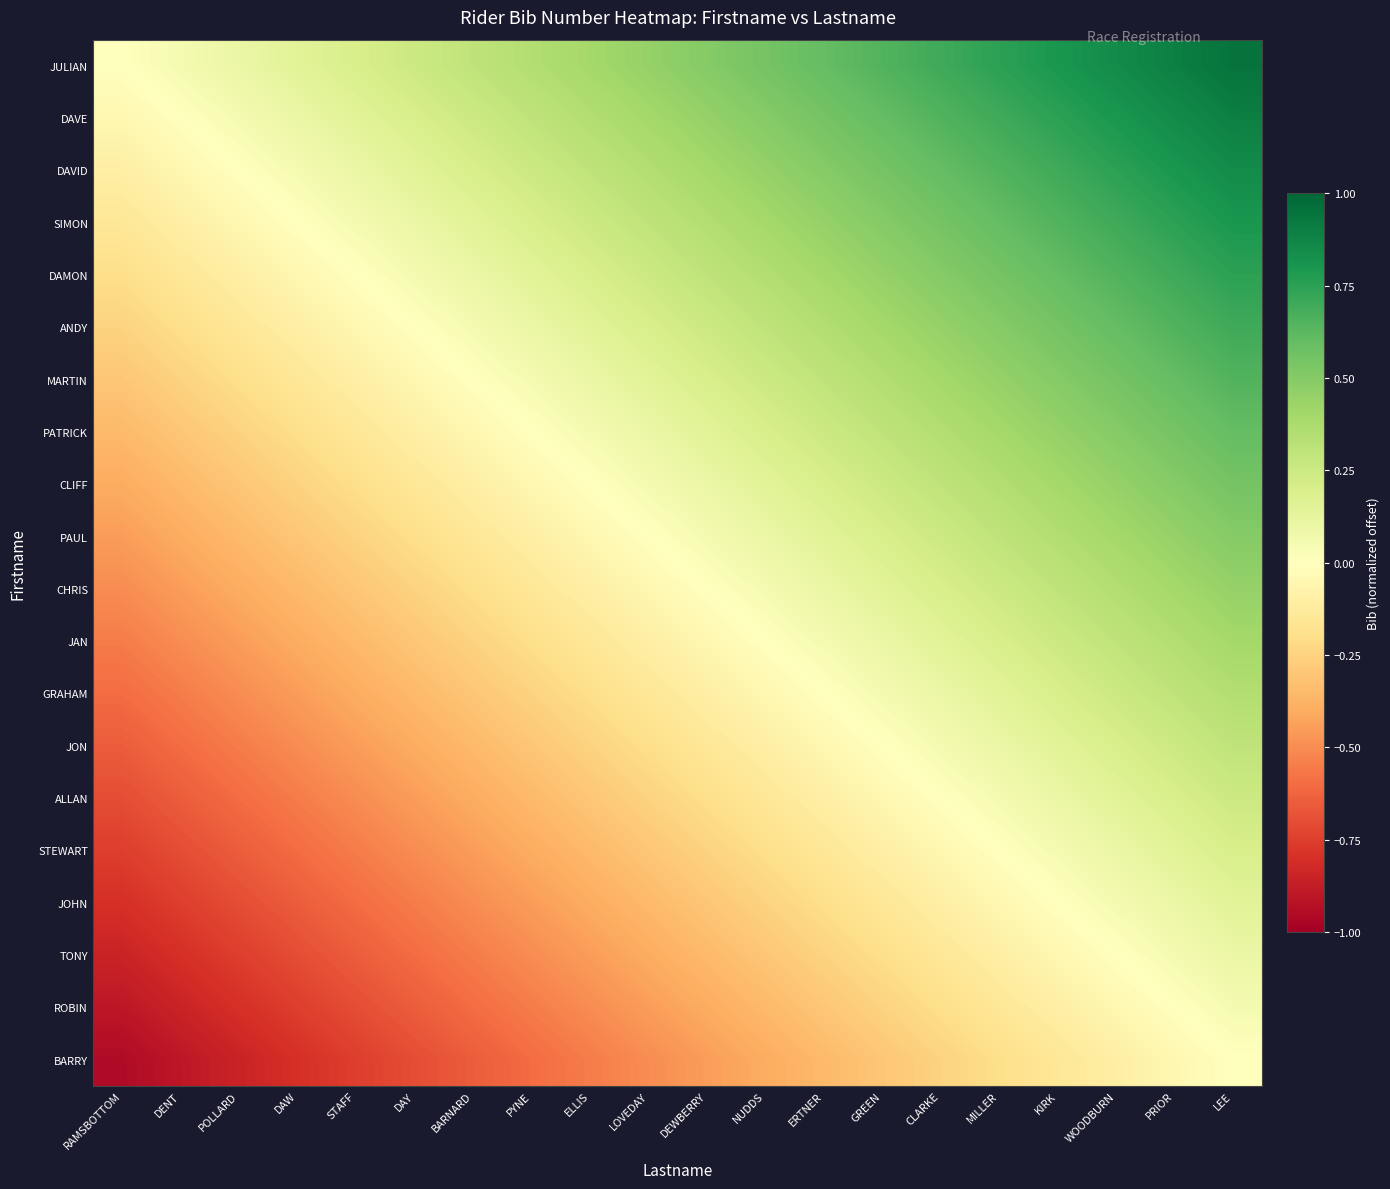

Reading left to right, transcribe all the data shown in this chart.

JULIAN: RAMSBOTTOM=0.0	DENT=0.1	POLLARD=0.1	DAW=0.1	STAFF=0.2	DAY=0.2	BARNARD=0.3	PYNE=0.3	ELLIS=0.4	LOVEDAY=0.5	DEWBERRY=0.5	NUDDS=0.6	ERTNER=0.6	GREEN=0.7	CLARKE=0.7	MILLER=0.8	KIRK=0.8	WOODBURN=0.8	PRIOR=0.9	LEE=0.9
DAVE: RAMSBOTTOM=-0.1	DENT=0.0	POLLARD=0.1	DAW=0.1	STAFF=0.1	DAY=0.2	BARNARD=0.2	PYNE=0.3	ELLIS=0.3	LOVEDAY=0.4	DEWBERRY=0.5	NUDDS=0.5	ERTNER=0.6	GREEN=0.6	CLARKE=0.7	MILLER=0.7	KIRK=0.8	WOODBURN=0.8	PRIOR=0.8	LEE=0.9
DAVID: RAMSBOTTOM=-0.1	DENT=-0.1	POLLARD=0.0	DAW=0.1	STAFF=0.1	DAY=0.1	BARNARD=0.2	PYNE=0.2	ELLIS=0.3	LOVEDAY=0.3	DEWBERRY=0.4	NUDDS=0.5	ERTNER=0.5	GREEN=0.6	CLARKE=0.6	MILLER=0.7	KIRK=0.7	WOODBURN=0.8	PRIOR=0.8	LEE=0.8
SIMON: RAMSBOTTOM=-0.1	DENT=-0.1	POLLARD=-0.1	DAW=0.0	STAFF=0.1	DAY=0.1	BARNARD=0.1	PYNE=0.2	ELLIS=0.2	LOVEDAY=0.3	DEWBERRY=0.3	NUDDS=0.4	ERTNER=0.5	GREEN=0.5	CLARKE=0.6	MILLER=0.6	KIRK=0.7	WOODBURN=0.7	PRIOR=0.8	LEE=0.8
DAMON: RAMSBOTTOM=-0.2	DENT=-0.1	POLLARD=-0.1	DAW=-0.1	STAFF=0.0	DAY=0.1	BARNARD=0.1	PYNE=0.1	ELLIS=0.2	LOVEDAY=0.2	DEWBERRY=0.3	NUDDS=0.3	ERTNER=0.4	GREEN=0.5	CLARKE=0.5	MILLER=0.6	KIRK=0.6	WOODBURN=0.7	PRIOR=0.7	LEE=0.8
ANDY: RAMSBOTTOM=-0.2	DENT=-0.2	POLLARD=-0.1	DAW=-0.1	STAFF=-0.1	DAY=0.0	BARNARD=0.1	PYNE=0.1	ELLIS=0.1	LOVEDAY=0.2	DEWBERRY=0.2	NUDDS=0.3	ERTNER=0.3	GREEN=0.4	CLARKE=0.5	MILLER=0.5	KIRK=0.6	WOODBURN=0.6	PRIOR=0.7	LEE=0.7
MARTIN: RAMSBOTTOM=-0.3	DENT=-0.2	POLLARD=-0.2	DAW=-0.1	STAFF=-0.1	DAY=-0.1	BARNARD=0.0	PYNE=0.1	ELLIS=0.1	LOVEDAY=0.1	DEWBERRY=0.2	NUDDS=0.2	ERTNER=0.3	GREEN=0.3	CLARKE=0.4	MILLER=0.5	KIRK=0.5	WOODBURN=0.6	PRIOR=0.6	LEE=0.7
PATRICK: RAMSBOTTOM=-0.3	DENT=-0.3	POLLARD=-0.2	DAW=-0.2	STAFF=-0.1	DAY=-0.1	BARNARD=-0.1	PYNE=0.0	ELLIS=0.1	LOVEDAY=0.1	DEWBERRY=0.1	NUDDS=0.2	ERTNER=0.2	GREEN=0.3	CLARKE=0.3	MILLER=0.4	KIRK=0.5	WOODBURN=0.5	PRIOR=0.6	LEE=0.6
CLIFF: RAMSBOTTOM=-0.4	DENT=-0.3	POLLARD=-0.3	DAW=-0.2	STAFF=-0.2	DAY=-0.1	BARNARD=-0.1	PYNE=-0.1	ELLIS=0.0	LOVEDAY=0.1	DEWBERRY=0.1	NUDDS=0.1	ERTNER=0.2	GREEN=0.2	CLARKE=0.3	MILLER=0.3	KIRK=0.4	WOODBURN=0.5	PRIOR=0.5	LEE=0.6
PAUL: RAMSBOTTOM=-0.5	DENT=-0.4	POLLARD=-0.3	DAW=-0.3	STAFF=-0.2	DAY=-0.2	BARNARD=-0.1	PYNE=-0.1	ELLIS=-0.1	LOVEDAY=0.0	DEWBERRY=0.1	NUDDS=0.1	ERTNER=0.1	GREEN=0.2	CLARKE=0.2	MILLER=0.3	KIRK=0.3	WOODBURN=0.4	PRIOR=0.5	LEE=0.5
CHRIS: RAMSBOTTOM=-0.5	DENT=-0.5	POLLARD=-0.4	DAW=-0.3	STAFF=-0.3	DAY=-0.2	BARNARD=-0.2	PYNE=-0.1	ELLIS=-0.1	LOVEDAY=-0.1	DEWBERRY=0.0	NUDDS=0.1	ERTNER=0.1	GREEN=0.1	CLARKE=0.2	MILLER=0.2	KIRK=0.3	WOODBURN=0.3	PRIOR=0.4	LEE=0.5
JAN: RAMSBOTTOM=-0.6	DENT=-0.5	POLLARD=-0.5	DAW=-0.4	STAFF=-0.3	DAY=-0.3	BARNARD=-0.2	PYNE=-0.2	ELLIS=-0.1	LOVEDAY=-0.1	DEWBERRY=-0.1	NUDDS=0.0	ERTNER=0.1	GREEN=0.1	CLARKE=0.1	MILLER=0.2	KIRK=0.2	WOODBURN=0.3	PRIOR=0.3	LEE=0.4
GRAHAM: RAMSBOTTOM=-0.6	DENT=-0.6	POLLARD=-0.5	DAW=-0.5	STAFF=-0.4	DAY=-0.3	BARNARD=-0.3	PYNE=-0.2	ELLIS=-0.2	LOVEDAY=-0.1	DEWBERRY=-0.1	NUDDS=-0.1	ERTNER=0.0	GREEN=0.1	CLARKE=0.1	MILLER=0.1	KIRK=0.2	WOODBURN=0.2	PRIOR=0.3	LEE=0.3
JON: RAMSBOTTOM=-0.7	DENT=-0.6	POLLARD=-0.6	DAW=-0.5	STAFF=-0.5	DAY=-0.4	BARNARD=-0.3	PYNE=-0.3	ELLIS=-0.2	LOVEDAY=-0.2	DEWBERRY=-0.1	NUDDS=-0.1	ERTNER=-0.1	GREEN=0.0	CLARKE=0.1	MILLER=0.1	KIRK=0.1	WOODBURN=0.2	PRIOR=0.2	LEE=0.3
ALLAN: RAMSBOTTOM=-0.7	DENT=-0.7	POLLARD=-0.6	DAW=-0.6	STAFF=-0.5	DAY=-0.5	BARNARD=-0.4	PYNE=-0.3	ELLIS=-0.3	LOVEDAY=-0.2	DEWBERRY=-0.2	NUDDS=-0.1	ERTNER=-0.1	GREEN=-0.1	CLARKE=0.0	MILLER=0.1	KIRK=0.1	WOODBURN=0.1	PRIOR=0.2	LEE=0.2
STEWART: RAMSBOTTOM=-0.8	DENT=-0.7	POLLARD=-0.7	DAW=-0.6	STAFF=-0.6	DAY=-0.5	BARNARD=-0.5	PYNE=-0.4	ELLIS=-0.3	LOVEDAY=-0.3	DEWBERRY=-0.2	NUDDS=-0.2	ERTNER=-0.1	GREEN=-0.1	CLARKE=-0.1	MILLER=0.0	KIRK=0.1	WOODBURN=0.1	PRIOR=0.1	LEE=0.2
JOHN: RAMSBOTTOM=-0.8	DENT=-0.8	POLLARD=-0.7	DAW=-0.7	STAFF=-0.6	DAY=-0.6	BARNARD=-0.5	PYNE=-0.5	ELLIS=-0.4	LOVEDAY=-0.3	DEWBERRY=-0.3	NUDDS=-0.2	ERTNER=-0.2	GREEN=-0.1	CLARKE=-0.1	MILLER=-0.1	KIRK=0.0	WOODBURN=0.1	PRIOR=0.1	LEE=0.1
TONY: RAMSBOTTOM=-0.8	DENT=-0.8	POLLARD=-0.8	DAW=-0.7	STAFF=-0.7	DAY=-0.6	BARNARD=-0.6	PYNE=-0.5	ELLIS=-0.5	LOVEDAY=-0.4	DEWBERRY=-0.3	NUDDS=-0.3	ERTNER=-0.2	GREEN=-0.2	CLARKE=-0.1	MILLER=-0.1	KIRK=-0.1	WOODBURN=0.0	PRIOR=0.1	LEE=0.1
ROBIN: RAMSBOTTOM=-0.9	DENT=-0.8	POLLARD=-0.8	DAW=-0.8	STAFF=-0.7	DAY=-0.7	BARNARD=-0.6	PYNE=-0.6	ELLIS=-0.5	LOVEDAY=-0.5	DEWBERRY=-0.4	NUDDS=-0.3	ERTNER=-0.3	GREEN=-0.2	CLARKE=-0.2	MILLER=-0.1	KIRK=-0.1	WOODBURN=-0.1	PRIOR=0.0	LEE=0.1
BARRY: RAMSBOTTOM=-0.9	DENT=-0.9	POLLARD=-0.8	DAW=-0.8	STAFF=-0.8	DAY=-0.7	BARNARD=-0.7	PYNE=-0.6	ELLIS=-0.6	LOVEDAY=-0.5	DEWBERRY=-0.5	NUDDS=-0.4	ERTNER=-0.3	GREEN=-0.3	CLARKE=-0.2	MILLER=-0.2	KIRK=-0.1	WOODBURN=-0.1	PRIOR=-0.1	LEE=0.0